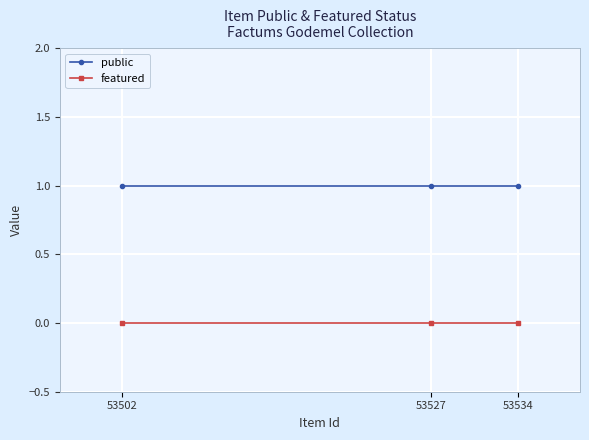

Is the value of public at 53527 greater than the value of featured at 53527?

Yes